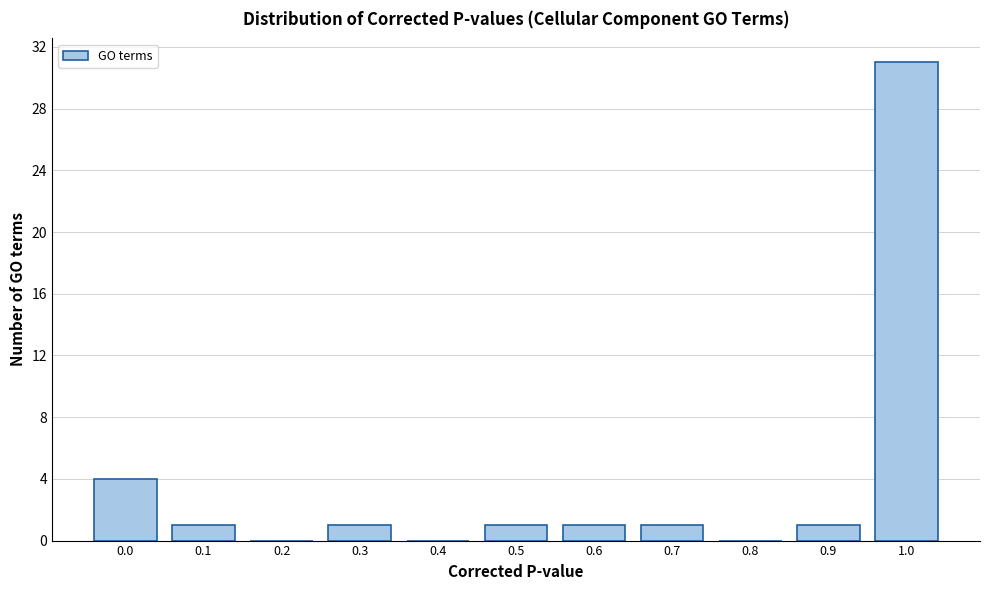

Reading left to right, extract all data points from this chart.

0.0=4	0.1=1	0.2=0	0.3=1	0.4=0	0.5=1	0.6=1	0.7=1	0.8=0	0.9=1	1.0=31